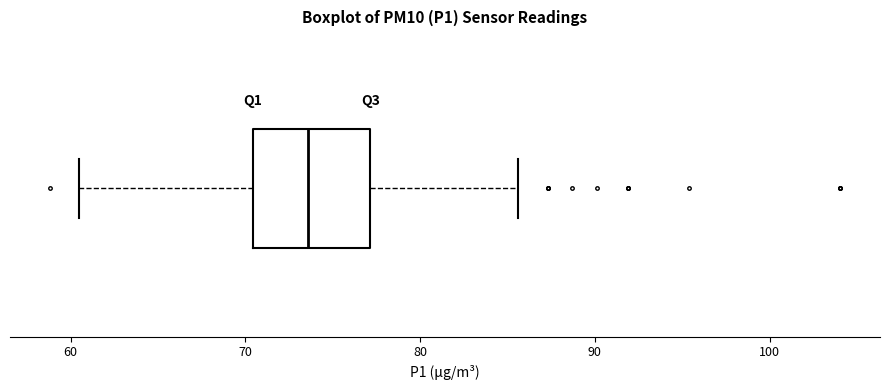

Transcribe this box plot: give where the median line is, the range the box spans, and where the two whiskers end, as read against the x-axis. The values are not printed on the chart, so give them approximately, as read against the axis.

median 74, box 70 to 77, whiskers 61 to 86